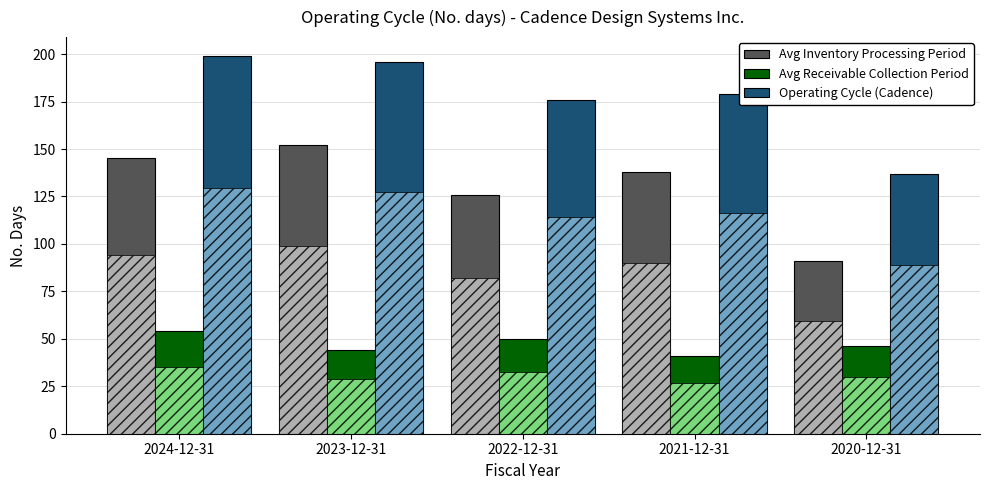

How many data points in Avg Inventory Processing Period are less than 138?

2